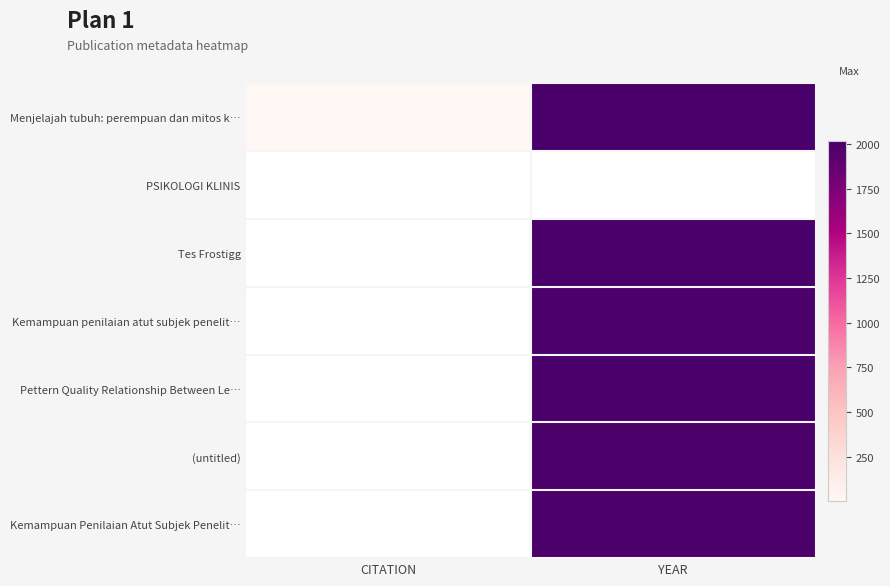

At which label does Pettern Quality Relationship Between Le… reach its minimum?

CITATION